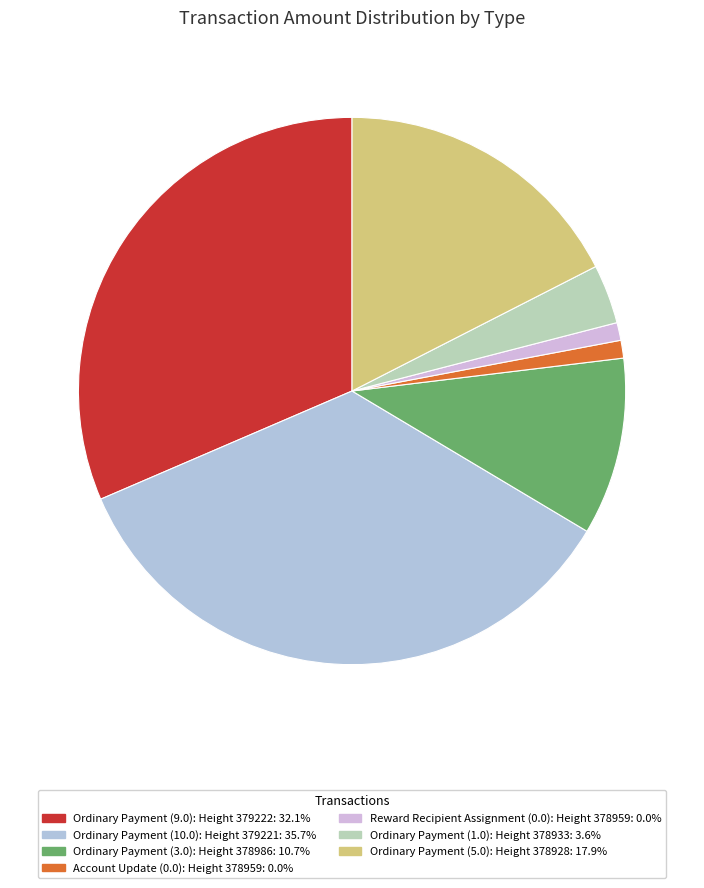

How many slices are in this pie chart?

7